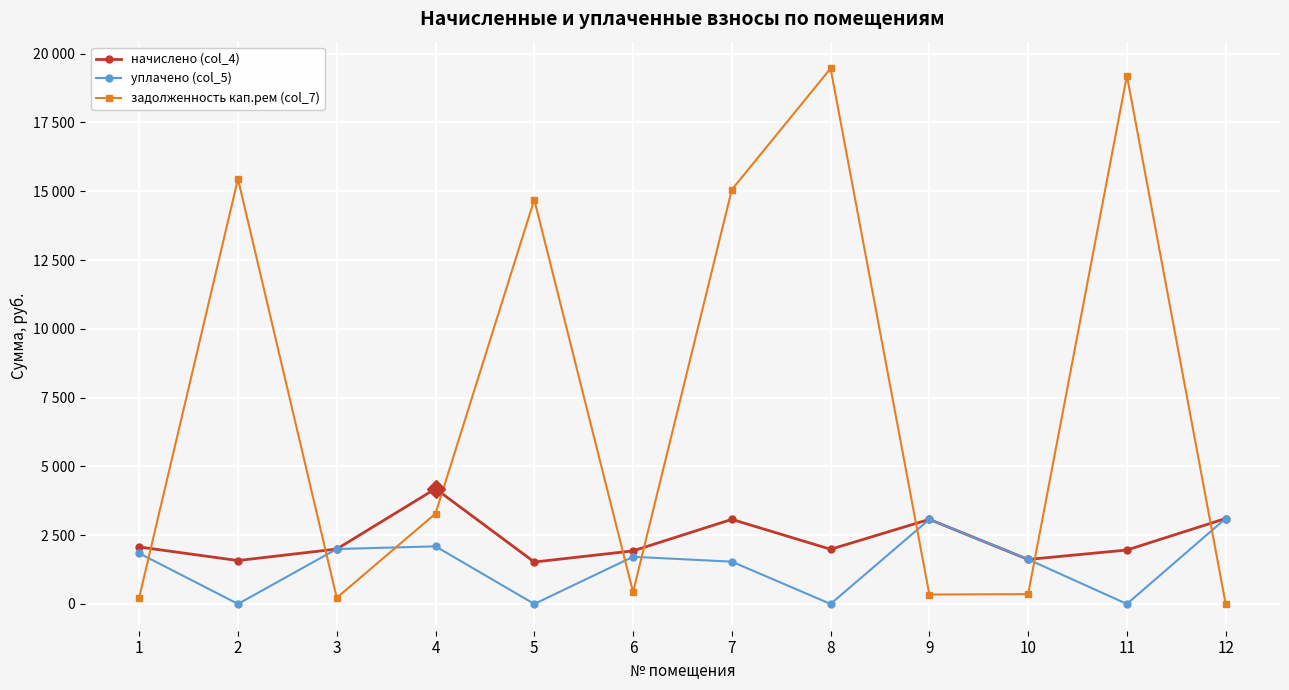

What is the difference between the maximum and minimum values in the начислено (col_4) series?

2664.1